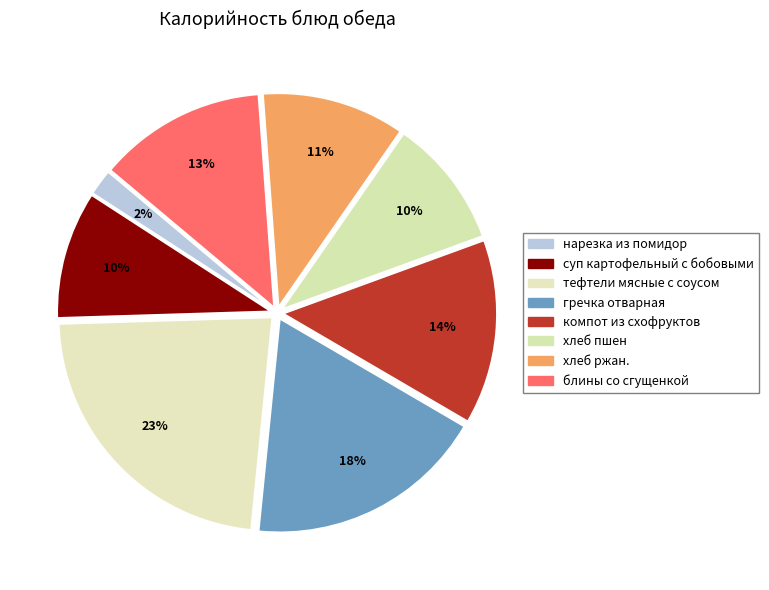

Which slice is the smallest?

нарезка из помидор